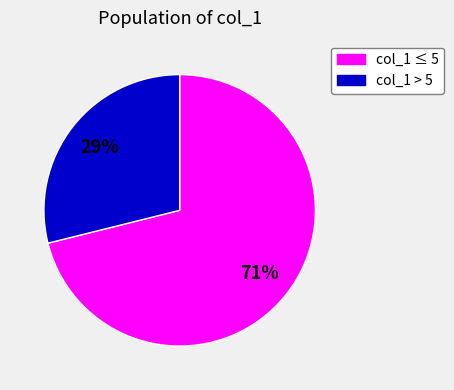

To the nearest percent, what is the average slice percentage?

50%